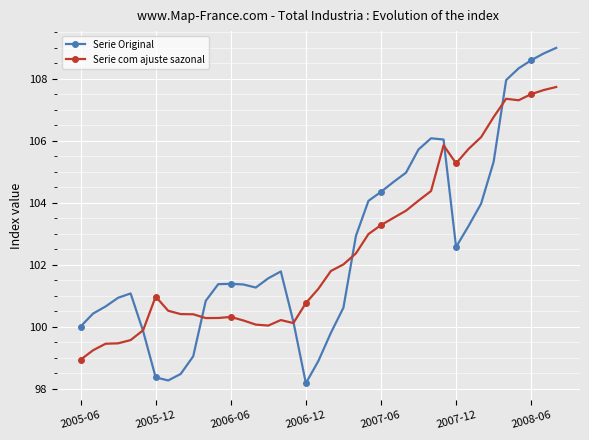

Which series has the widest spread of values?

Serie Original